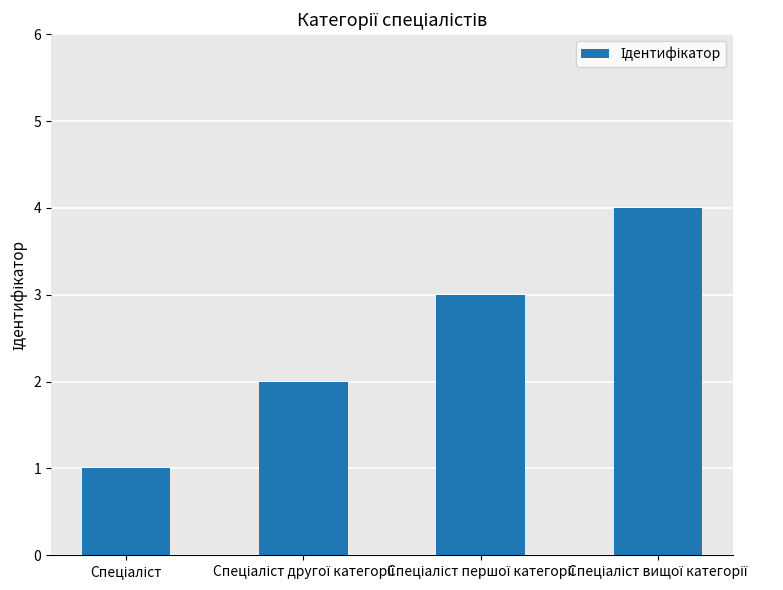

What is the maximum value shown in the chart?

4